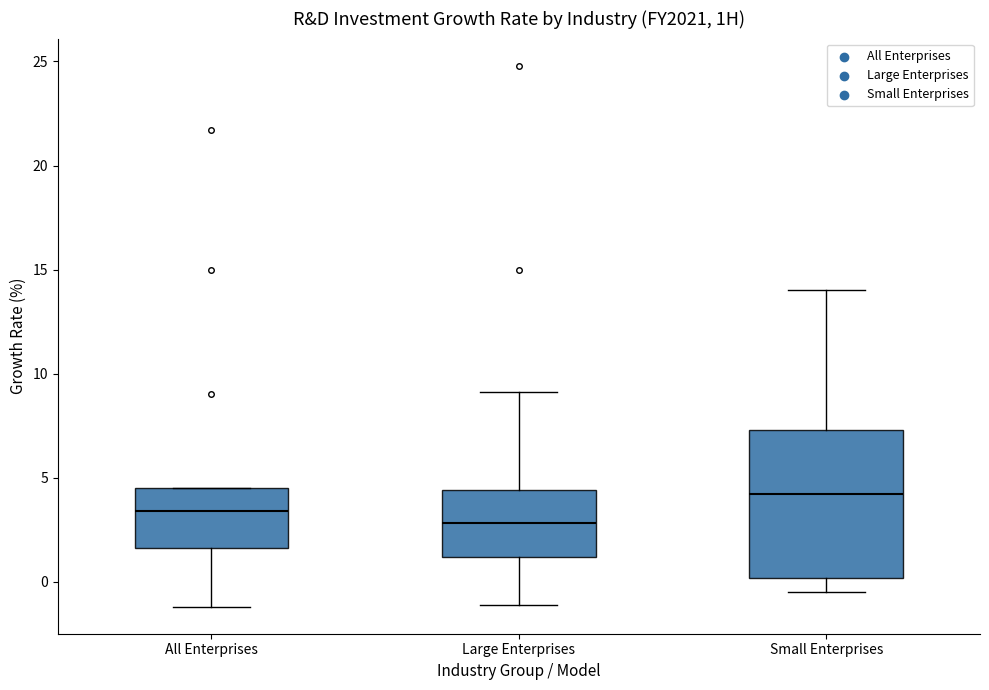

Reading left to right, transcribe this box plot: for each box, give where its median line is, the range the box spans, and where its two whiskers end, as read against the y-axis. The values are not printed on the chart, so give them approximately, as read against the axis.

All Enterprises: median 3.5, box 1.5 to 4.5, whiskers -1.0 to 4.5
Large Enterprises: median 3.0, box 1.0 to 4.5, whiskers -1.0 to 9.0
Small Enterprises: median 4.0, box 0.0 to 7.5, whiskers -0.5 to 14.0